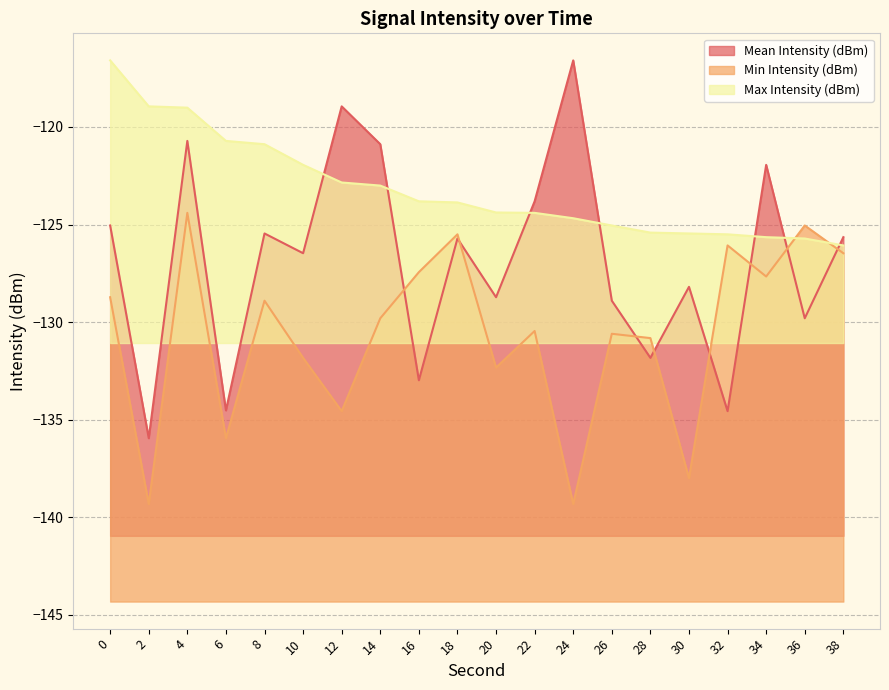

What is the value of the Min Intensity (dBm) point at the 2nd from the left?

-139.3